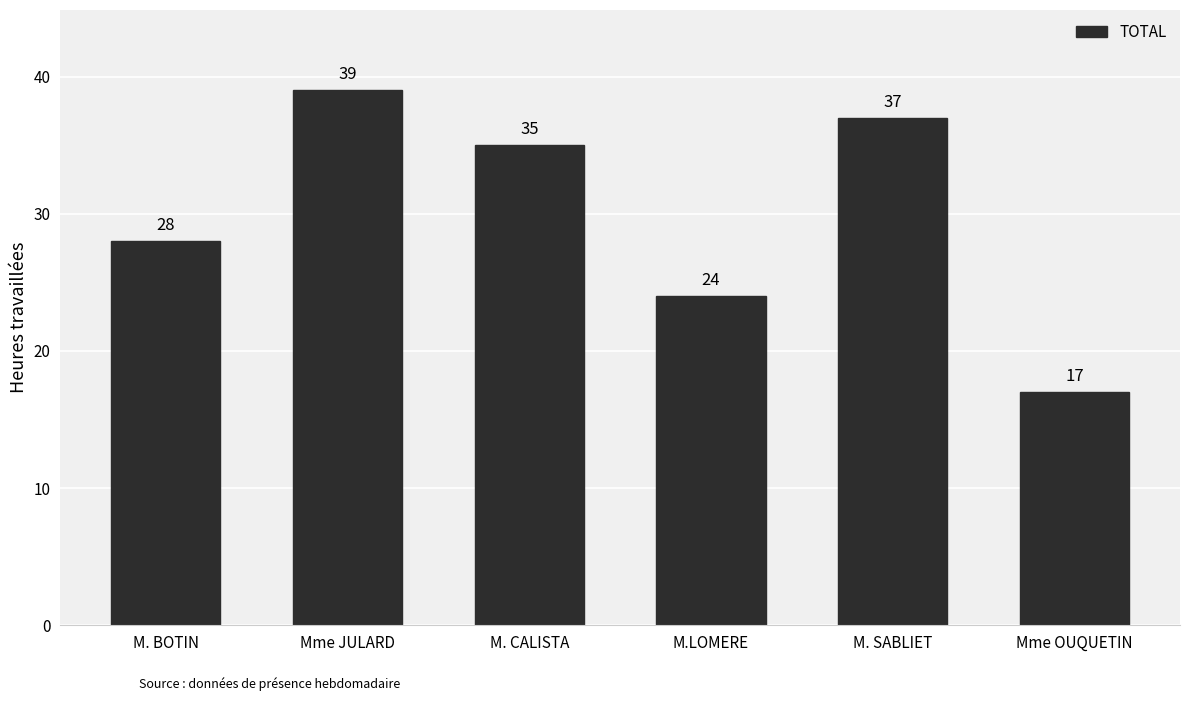

The value at M. BOTIN is 28. True or false?

True